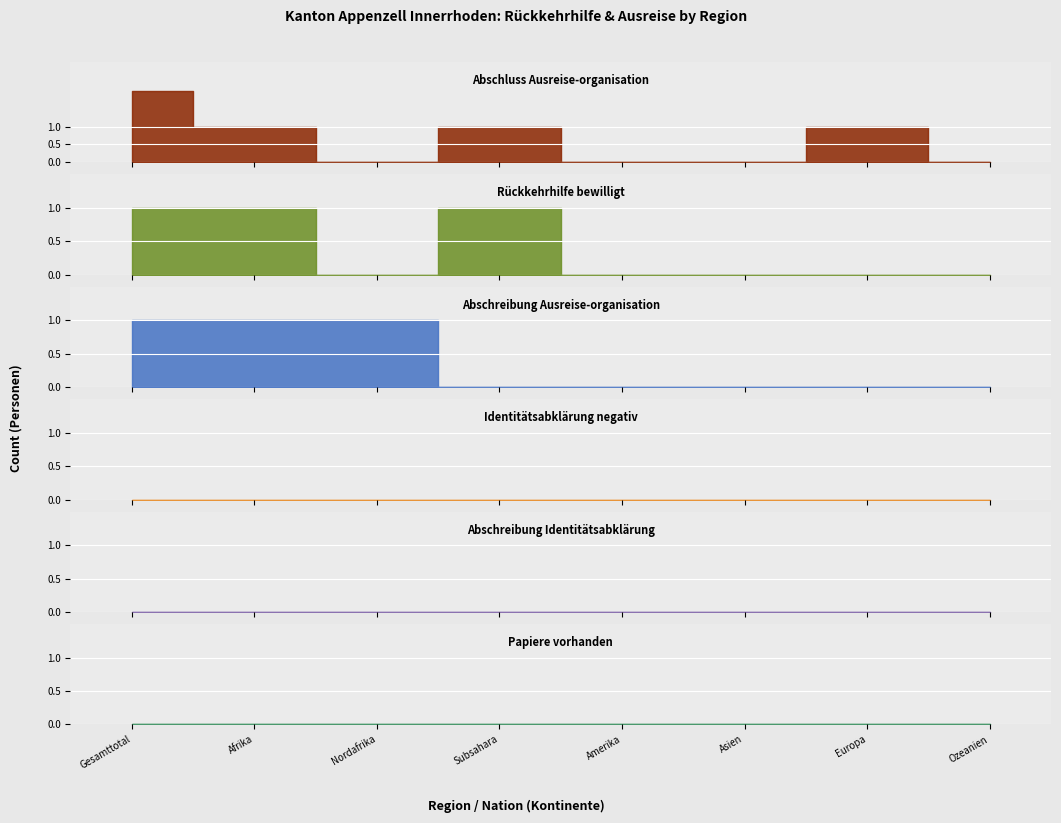

At how many categories does at least one series exceed 1?

1